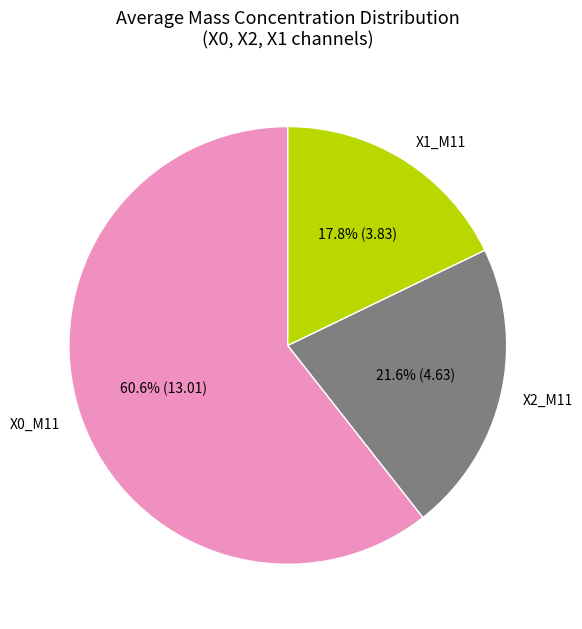

Rank the categories by value from highest to lowest.

X0_M11, X2_M11, X1_M11